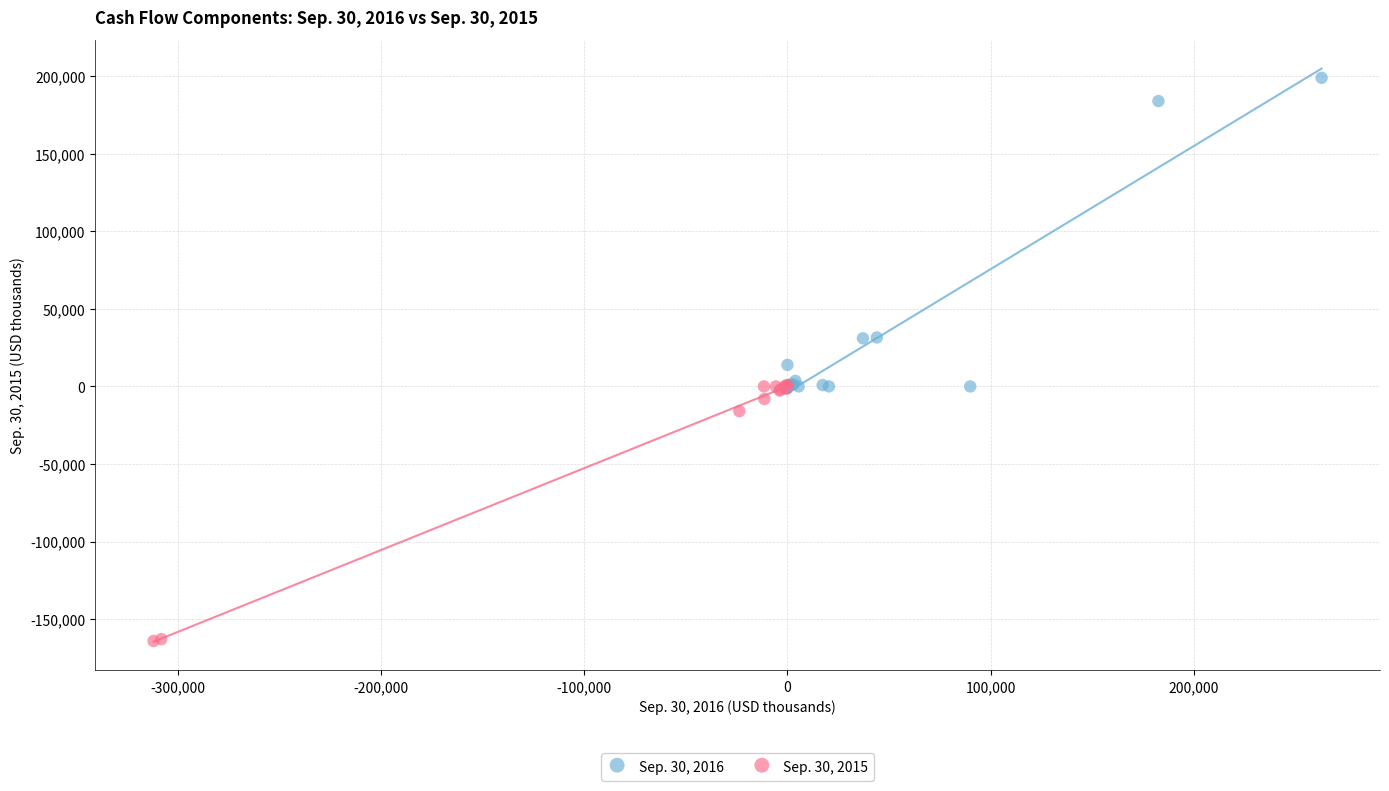

Which series has the largest Y range (max minus min)?

Sep. 30, 2016